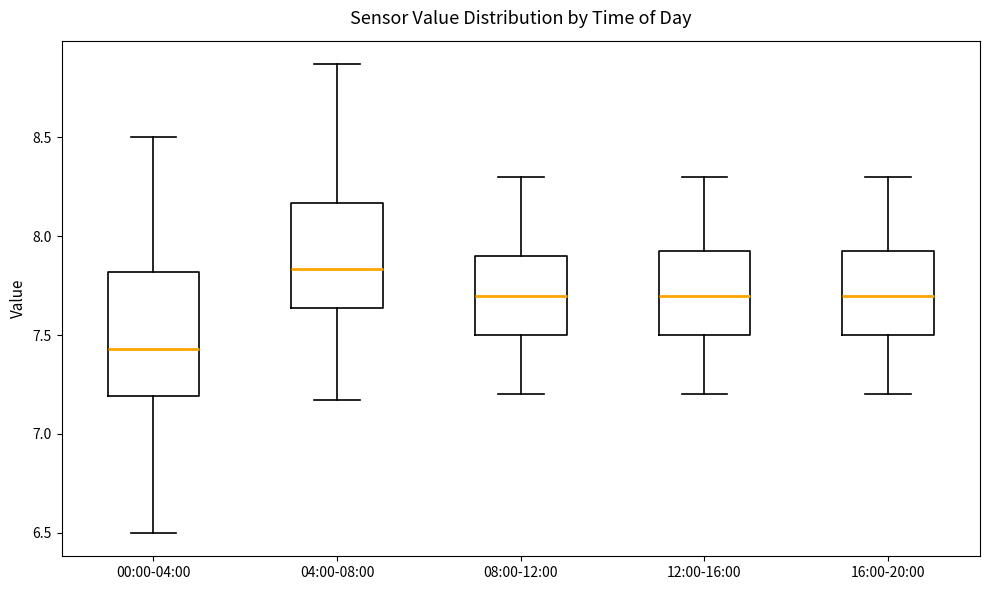

Comparing the boxes themselves (not the whiskers), which one is the tallest?

00:00-04:00